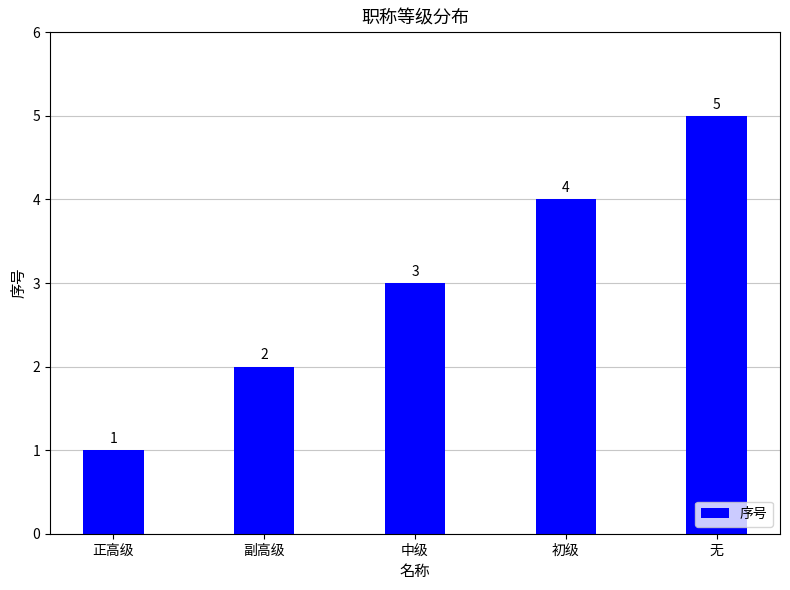

Is it true that the value at 副高级 is 1?

False